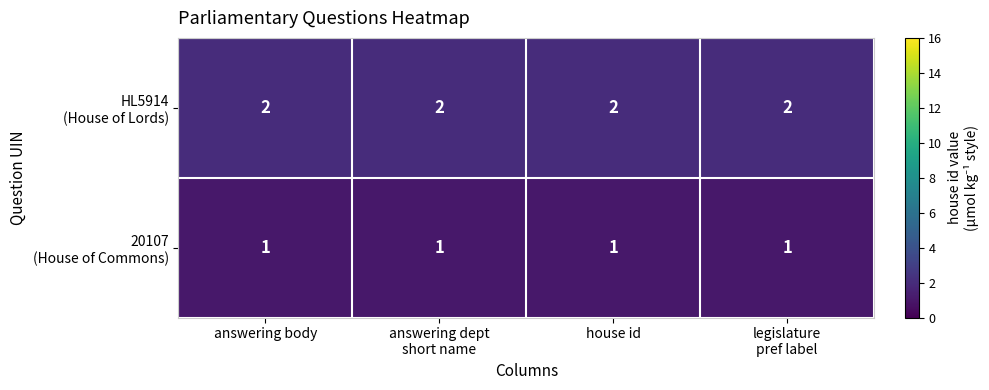

At how many categories does at least one series exceed 1?

4